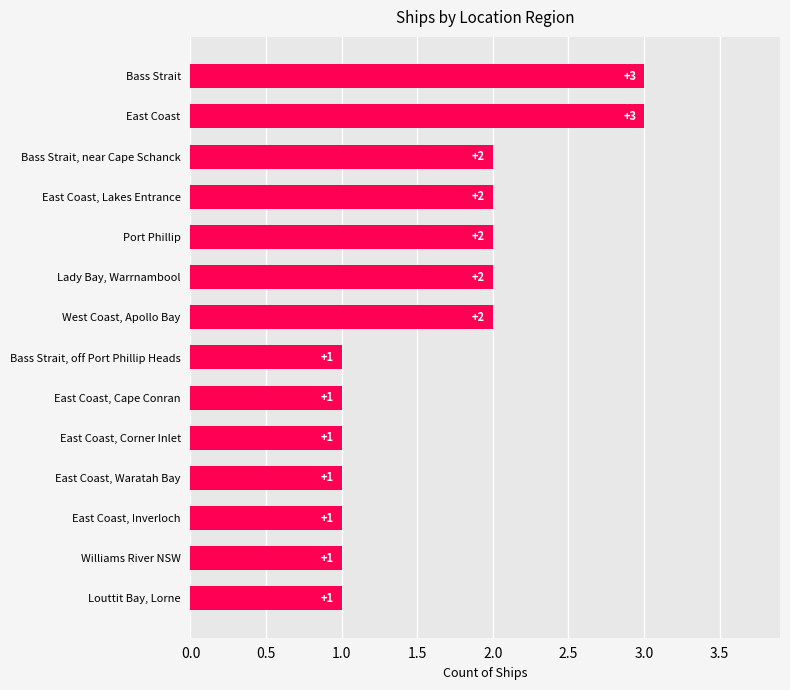

What is the average value?

2